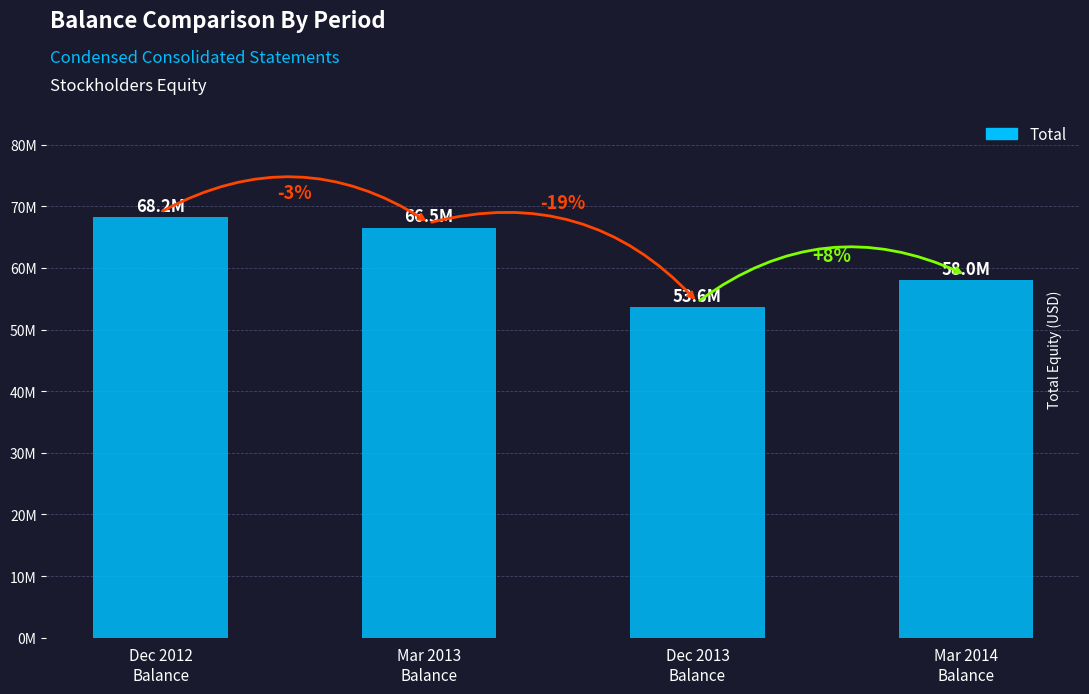

Rank the categories by value from highest to lowest.

Dec 2012
Balance, Mar 2013
Balance, Mar 2014
Balance, Dec 2013
Balance